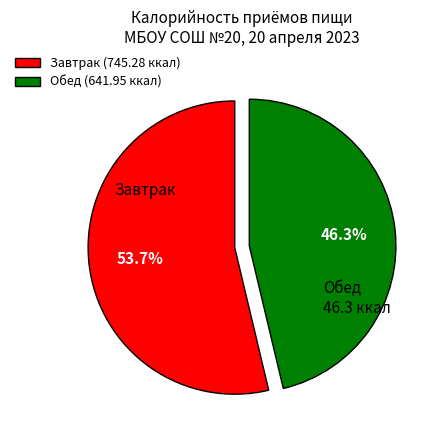

What is the ratio of the value at Завтрак (745.28 ккал) to the value at Обед (641.95 ккал)?

1.2